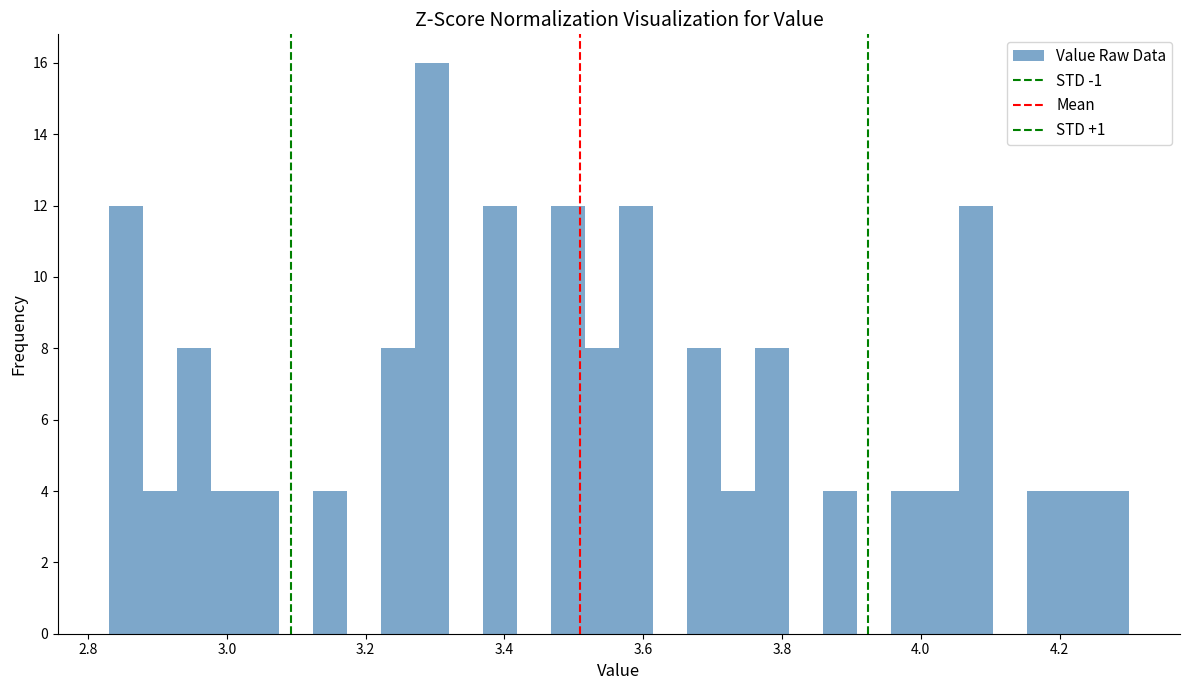

Around what value on the x-axis is the tallest bar? Give the approximate position of its centre, as read against the axis.

3.30